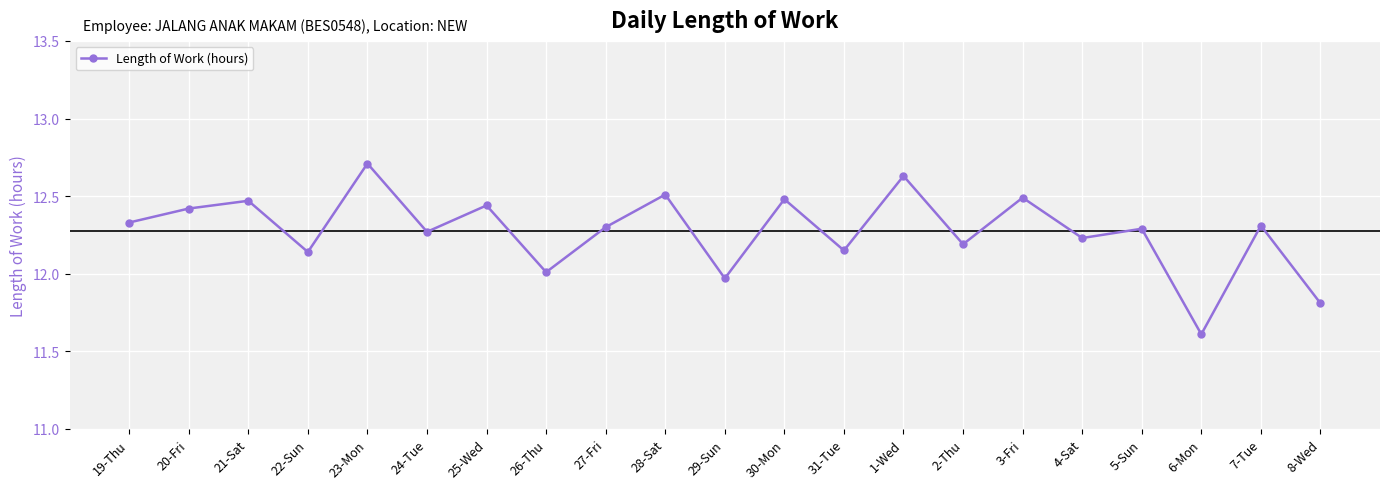

Is it true that the value at 21-Sat is 12.5?

True